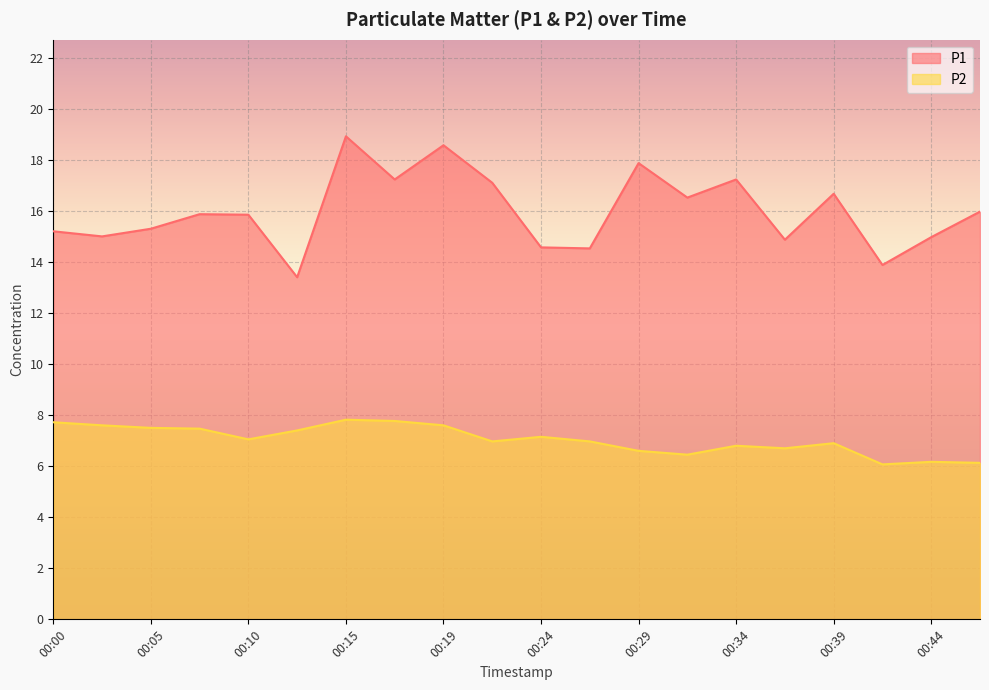

What is the sum of the P2 values at 00:02 and 00:19?

15.2